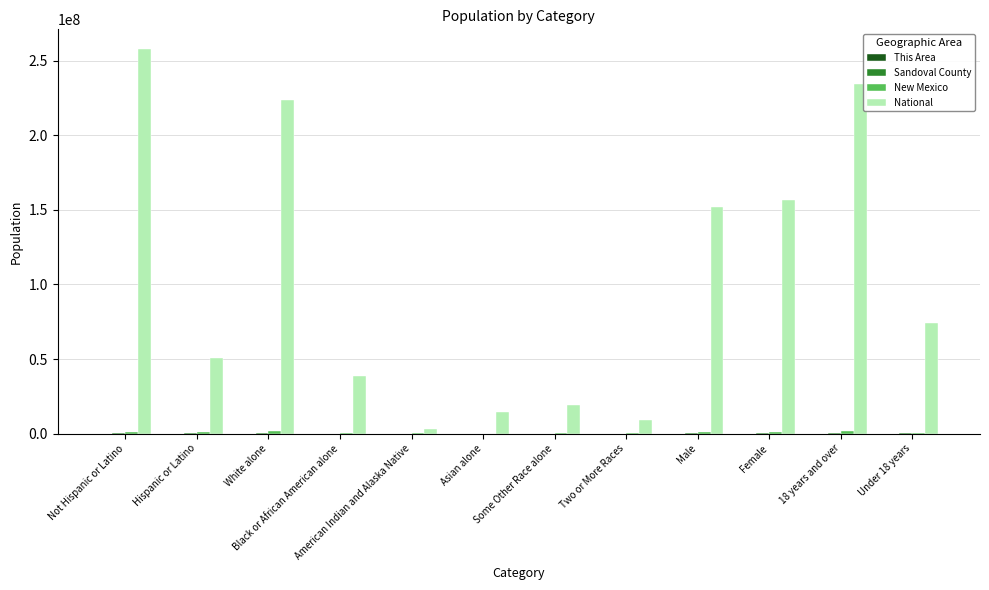

Which series changed the most between Hispanic or Latino and Under 18 years?

National